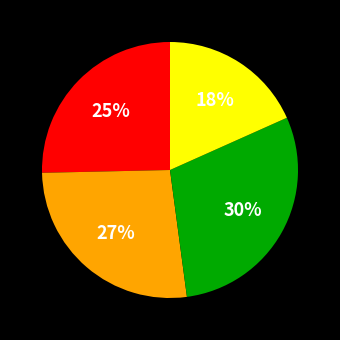

To the nearest percent, what is the average slice percentage?

25%